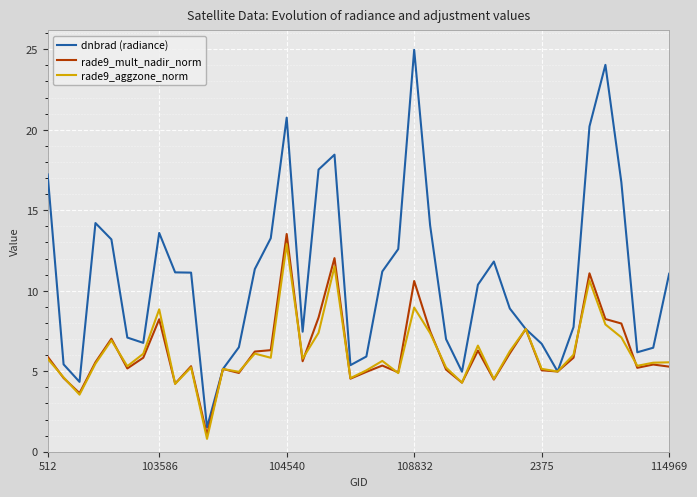

Which series has the widest spread of values?

dnbrad (radiance)